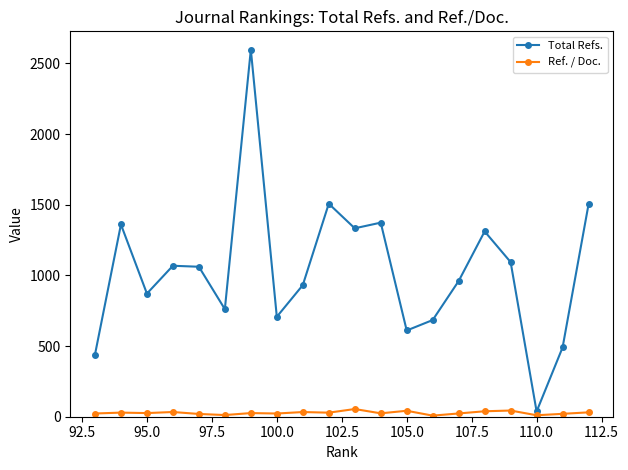

How many lines are shown in the chart?

2